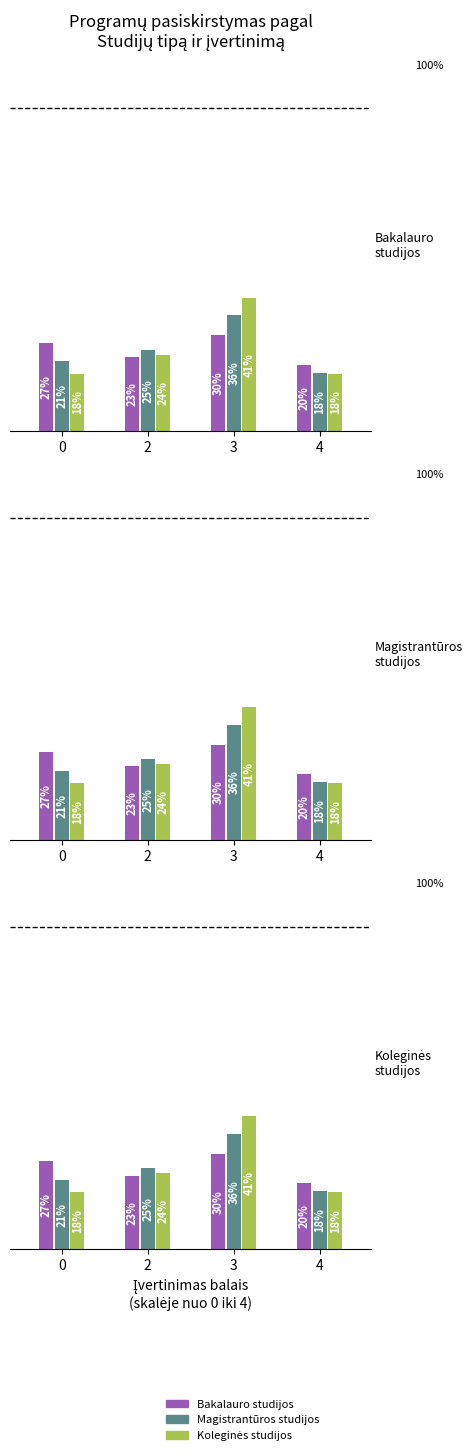

What is the sum of all Bakalauro studijos values?

100.0